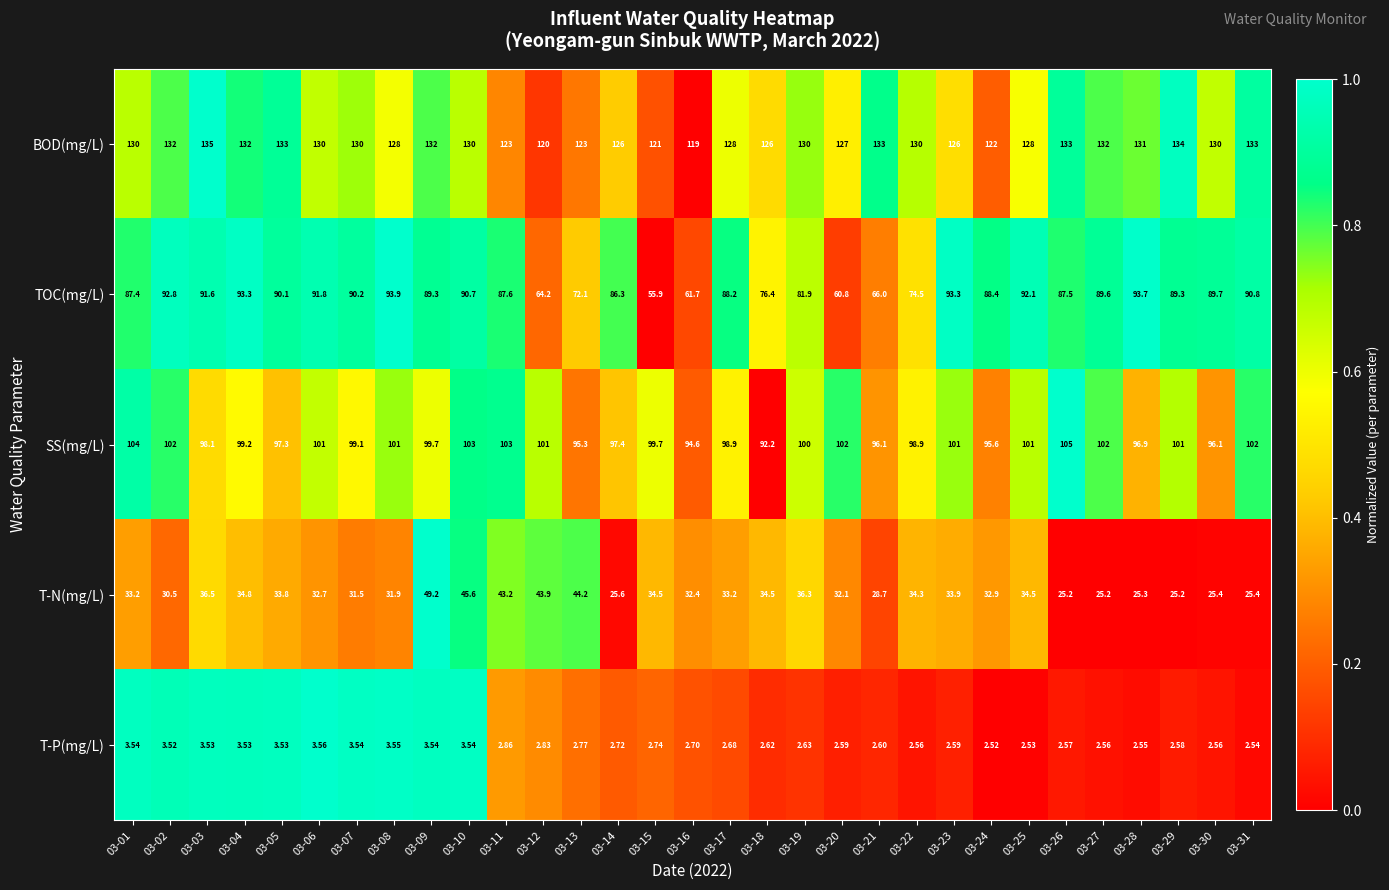

What is the spread (max minus min) of values at 03-02?

128.5